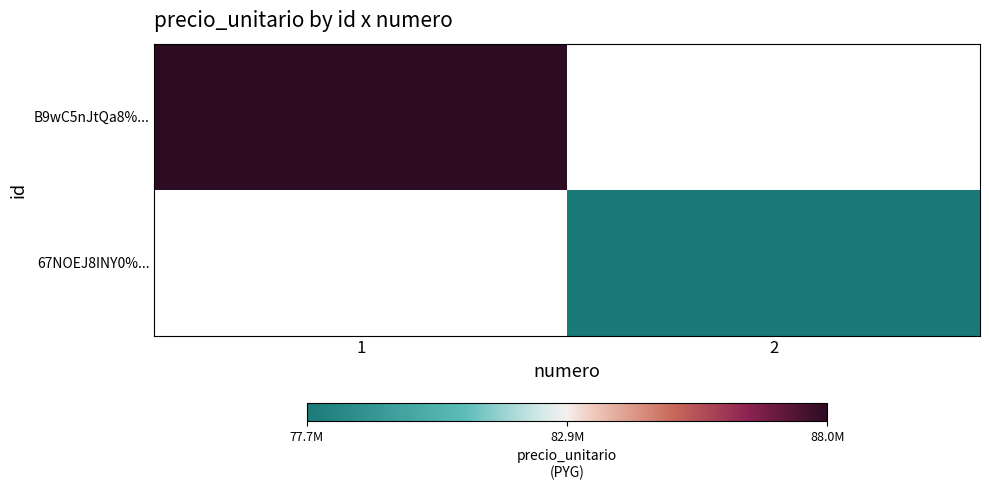

Which series has the largest range (max minus min)?

B9wC5nJtQa8%...